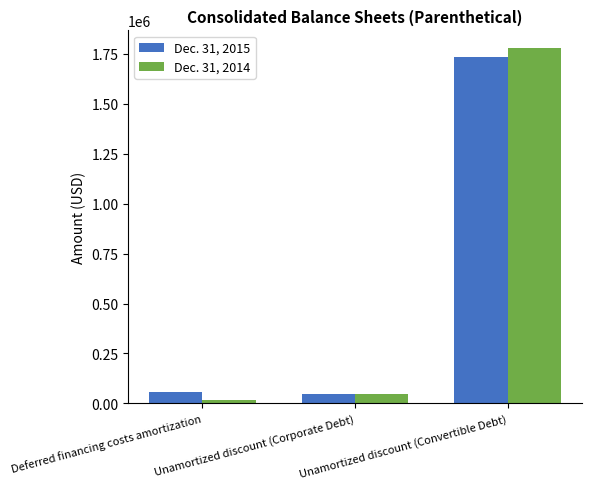

Reading right to left, list all the values displayed in this chart.

Dec. 31, 2015: 1733157	47703	56218
Dec. 31, 2014: 1778859	48887	18518